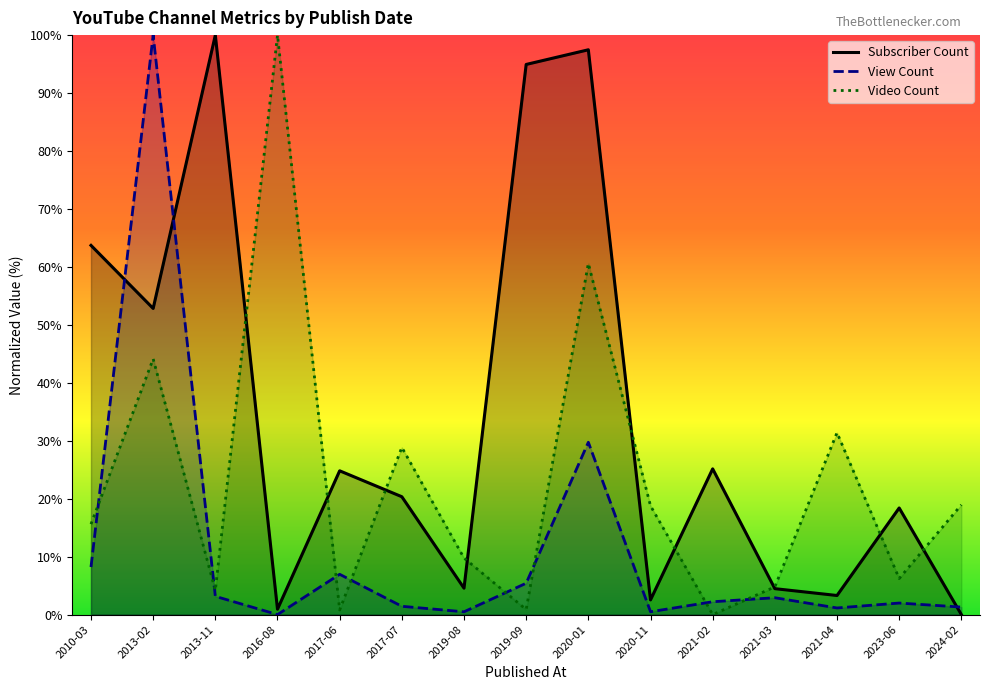

What is the difference between the View Count values at 2019-09 and 2024-02?

4.1